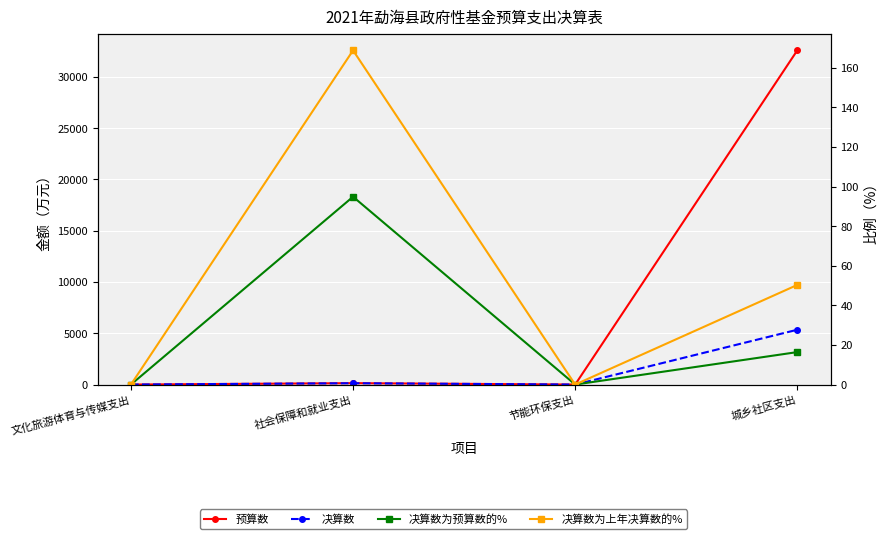

At which label does 决算数为预算数的% first exceed 16?

社会保障和就业支出